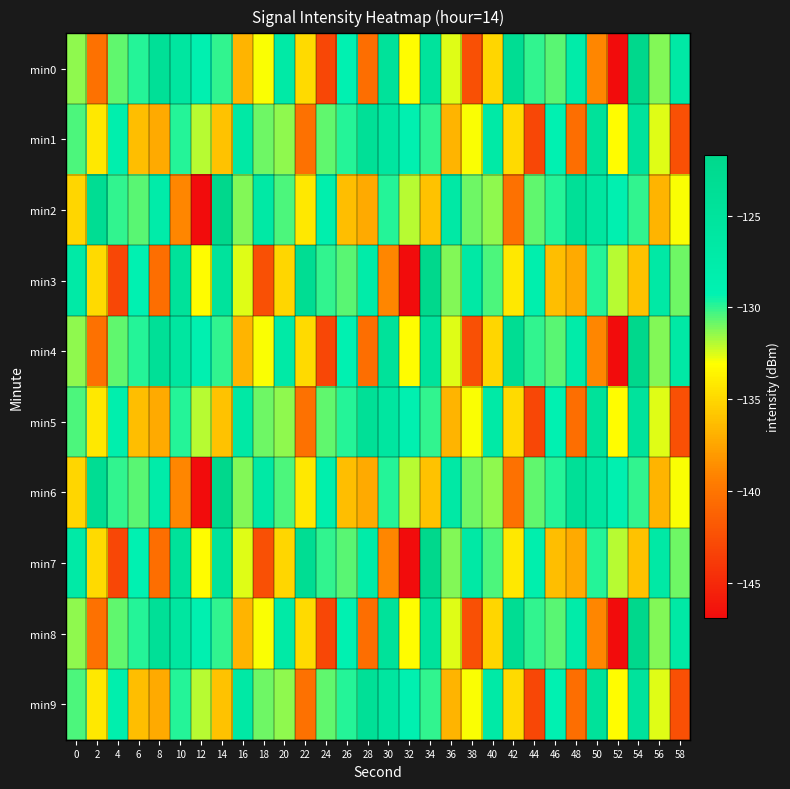

Reading right to left, what are all the values shown in this chart?

min0: 58=-126.6	56=-131.2	54=-121.7	52=-146.9	50=-139.0	48=-127.5	46=-130.6	44=-130.1	42=-123.2	40=-135.0	38=-142.4	36=-132.6	34=-125.0	32=-133.1	30=-124.5	28=-140.5	26=-129.2	24=-143.0	22=-134.9	20=-126.9	18=-133.0	16=-136.7	14=-130.0	12=-128.9	10=-125.7	8=-124.0	6=-129.8	4=-130.7	2=-140.3	0=-131.4
min1: 58=-142.4	56=-132.6	54=-125.0	52=-133.1	50=-124.5	48=-140.5	46=-129.2	44=-143.0	42=-134.9	40=-126.9	38=-133.0	36=-136.7	34=-130.0	32=-128.9	30=-125.7	28=-124.0	26=-129.8	24=-130.7	22=-140.3	20=-131.4	18=-130.9	16=-126.8	14=-136.1	12=-131.9	10=-129.9	8=-137.2	6=-136.2	4=-128.3	2=-134.2	0=-130.4
min2: 58=-133.0	56=-136.7	54=-130.0	52=-128.9	50=-125.7	48=-124.0	46=-129.8	44=-130.7	42=-140.3	40=-131.4	38=-130.9	36=-126.8	34=-136.1	32=-131.9	30=-129.9	28=-137.2	26=-136.2	24=-128.3	22=-134.2	20=-130.4	18=-126.6	16=-131.2	14=-121.7	12=-146.9	10=-139.0	8=-127.5	6=-130.6	4=-130.1	2=-123.2	0=-135.0
min3: 58=-130.9	56=-126.8	54=-136.1	52=-131.9	50=-129.9	48=-137.2	46=-136.2	44=-128.3	42=-134.2	40=-130.4	38=-126.6	36=-131.2	34=-121.7	32=-146.9	30=-139.0	28=-127.5	26=-130.6	24=-130.1	22=-123.2	20=-135.0	18=-142.4	16=-132.6	14=-125.0	12=-133.1	10=-124.5	8=-140.5	6=-129.2	4=-143.0	2=-134.9	0=-126.9
min4: 58=-126.6	56=-131.2	54=-121.7	52=-146.9	50=-139.0	48=-127.5	46=-130.6	44=-130.1	42=-123.2	40=-135.0	38=-142.4	36=-132.6	34=-125.0	32=-133.1	30=-124.5	28=-140.5	26=-129.2	24=-143.0	22=-134.9	20=-126.9	18=-133.0	16=-136.7	14=-130.0	12=-128.9	10=-125.7	8=-124.0	6=-129.8	4=-130.7	2=-140.3	0=-131.4
min5: 58=-142.4	56=-132.6	54=-125.0	52=-133.1	50=-124.5	48=-140.5	46=-129.2	44=-143.0	42=-134.9	40=-126.9	38=-133.0	36=-136.7	34=-130.0	32=-128.9	30=-125.7	28=-124.0	26=-129.8	24=-130.7	22=-140.3	20=-131.4	18=-130.9	16=-126.8	14=-136.1	12=-131.9	10=-129.9	8=-137.2	6=-136.2	4=-128.3	2=-134.2	0=-130.4
min6: 58=-133.0	56=-136.7	54=-130.0	52=-128.9	50=-125.7	48=-124.0	46=-129.8	44=-130.7	42=-140.3	40=-131.4	38=-130.9	36=-126.8	34=-136.1	32=-131.9	30=-129.9	28=-137.2	26=-136.2	24=-128.3	22=-134.2	20=-130.4	18=-126.6	16=-131.2	14=-121.7	12=-146.9	10=-139.0	8=-127.5	6=-130.6	4=-130.1	2=-123.2	0=-135.0
min7: 58=-130.9	56=-126.8	54=-136.1	52=-131.9	50=-129.9	48=-137.2	46=-136.2	44=-128.3	42=-134.2	40=-130.4	38=-126.6	36=-131.2	34=-121.7	32=-146.9	30=-139.0	28=-127.5	26=-130.6	24=-130.1	22=-123.2	20=-135.0	18=-142.4	16=-132.6	14=-125.0	12=-133.1	10=-124.5	8=-140.5	6=-129.2	4=-143.0	2=-134.9	0=-126.9
min8: 58=-126.6	56=-131.2	54=-121.7	52=-146.9	50=-139.0	48=-127.5	46=-130.6	44=-130.1	42=-123.2	40=-135.0	38=-142.4	36=-132.6	34=-125.0	32=-133.1	30=-124.5	28=-140.5	26=-129.2	24=-143.0	22=-134.9	20=-126.9	18=-133.0	16=-136.7	14=-130.0	12=-128.9	10=-125.7	8=-124.0	6=-129.8	4=-130.7	2=-140.3	0=-131.4
min9: 58=-142.4	56=-132.6	54=-125.0	52=-133.1	50=-124.5	48=-140.5	46=-129.2	44=-143.0	42=-134.9	40=-126.9	38=-133.0	36=-136.7	34=-130.0	32=-128.9	30=-125.7	28=-124.0	26=-129.8	24=-130.7	22=-140.3	20=-131.4	18=-130.9	16=-126.8	14=-136.1	12=-131.9	10=-129.9	8=-137.2	6=-136.2	4=-128.3	2=-134.2	0=-130.4